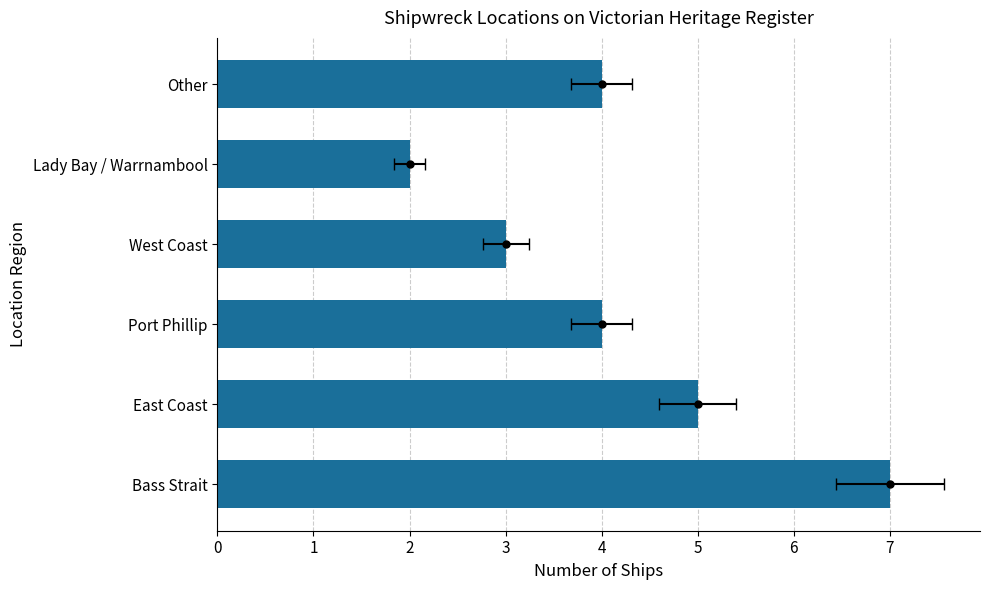

What is the sum of all values?

25